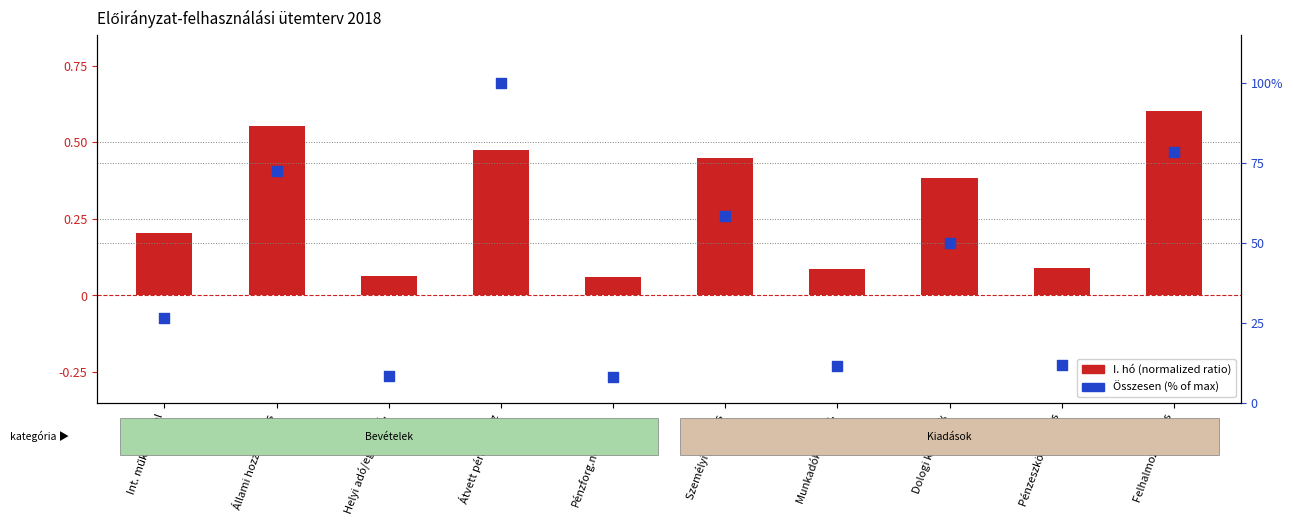

Is the value of Összesen (% of max) at Int. műk.bevétel greater than the value of I. hó (normalized) at Személyi juttatás?

Yes